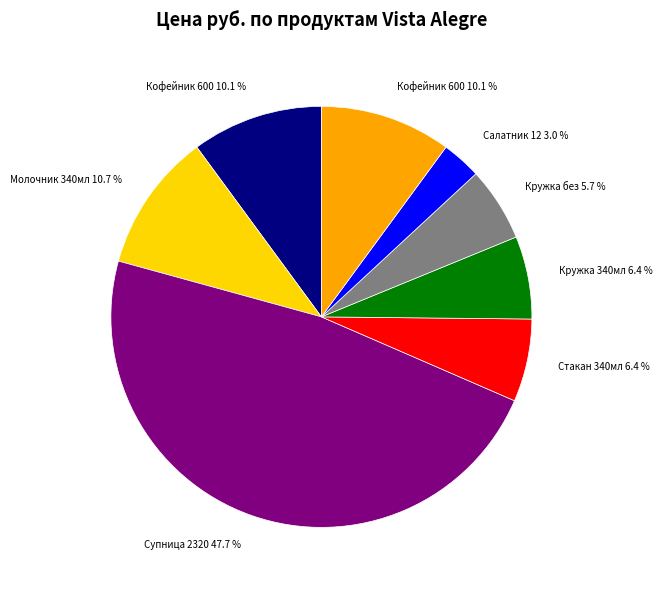

Is there a majority slice in this chart?

No